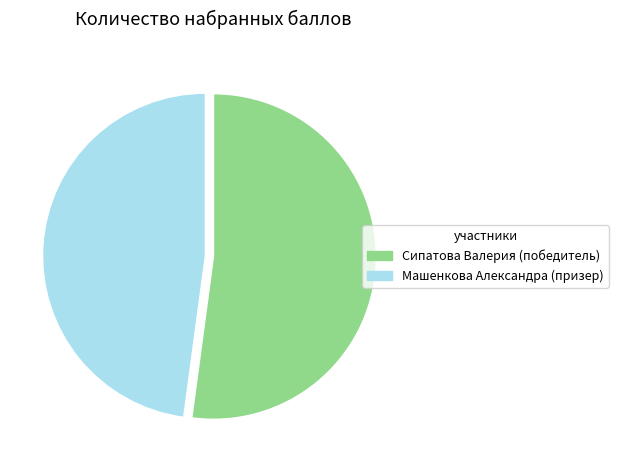

Count the number of slices in the pie.

2